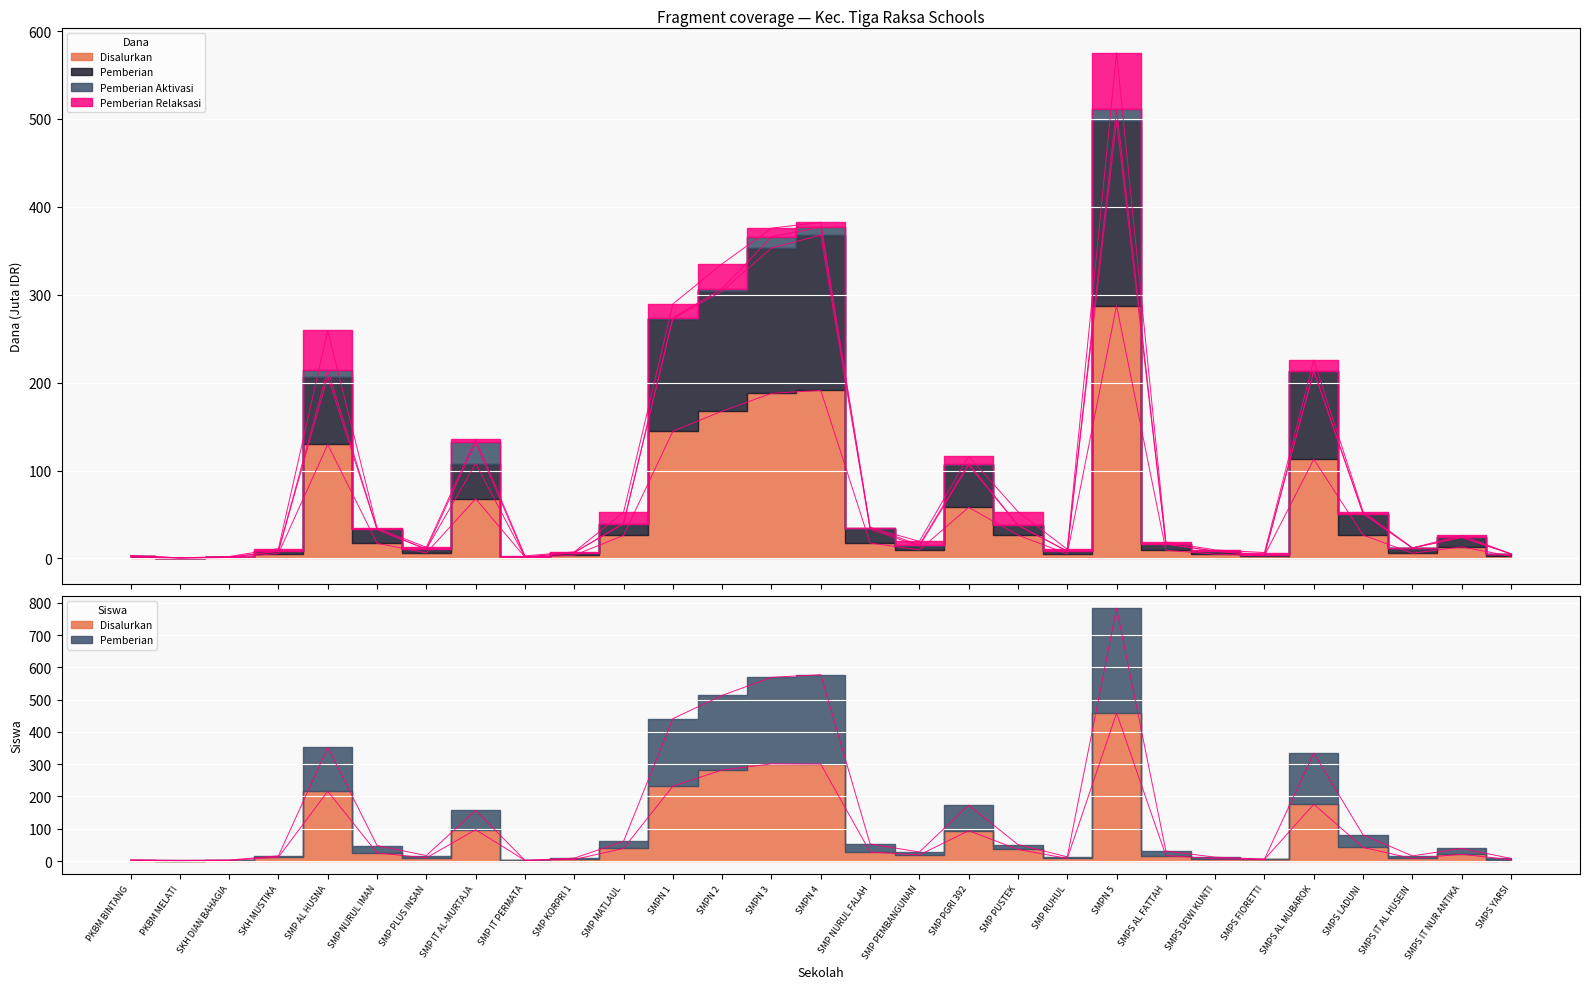

How many values in the Disalurkan (Dana) series are below 13?

14